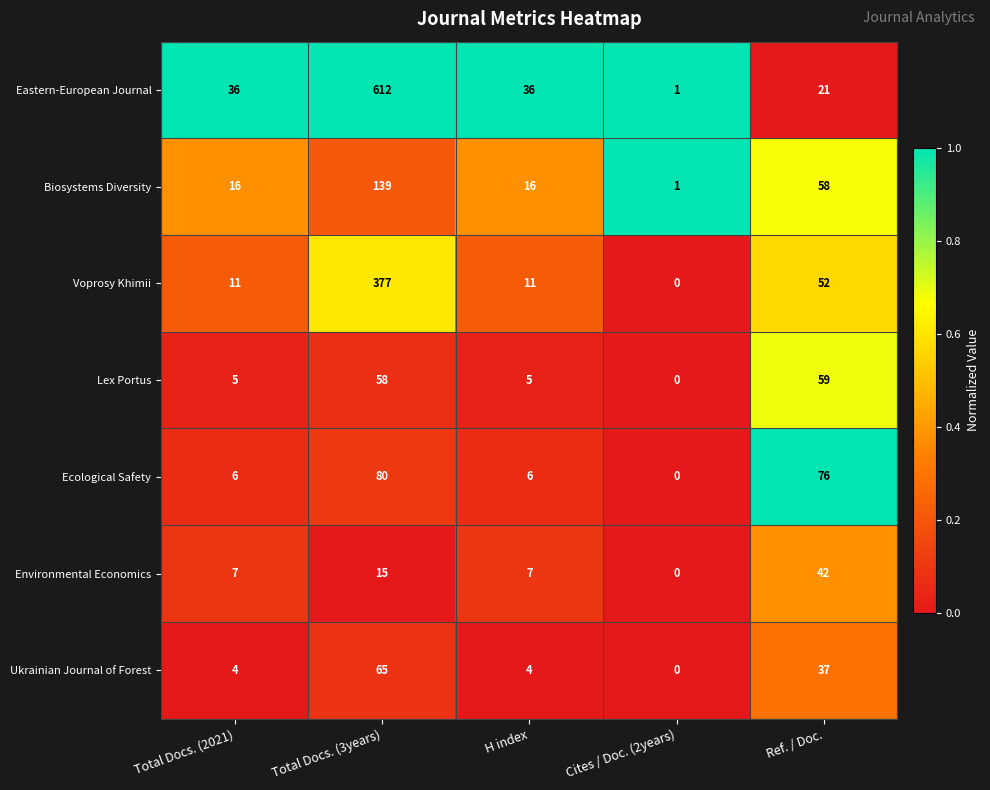

The Ecological Safety series shows 4 at Total Docs. (2021). True or false?

False